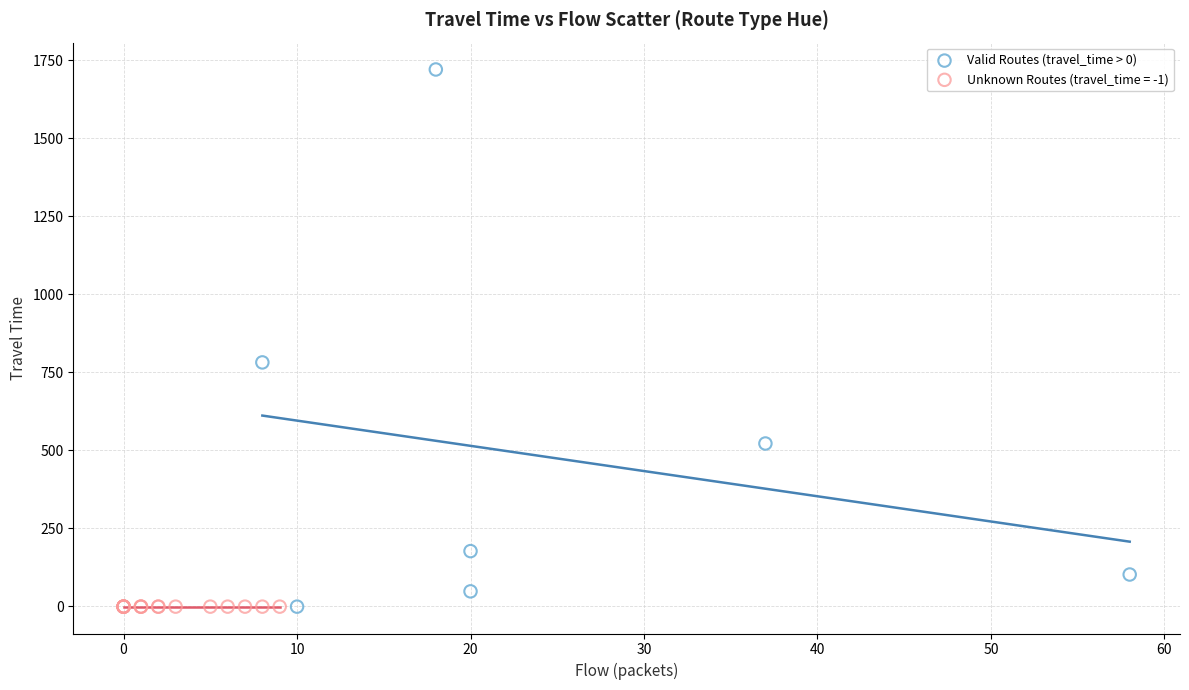

Which series reaches the maximum Y coordinate?

Valid Routes (travel_time > 0)